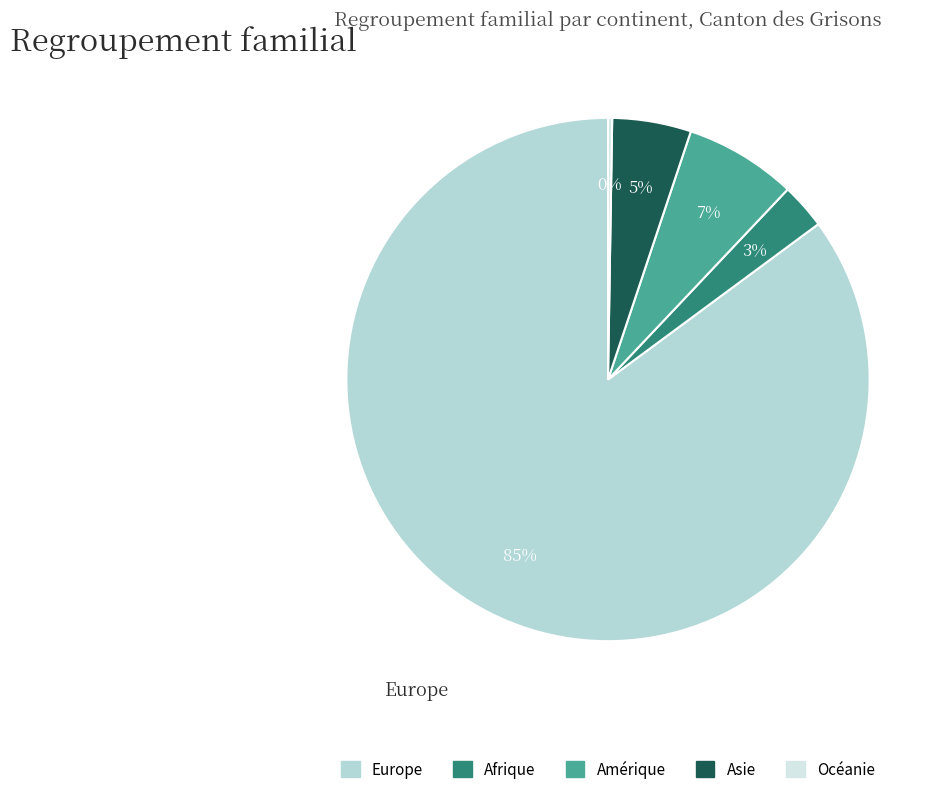

Which slice is the largest?

Europe